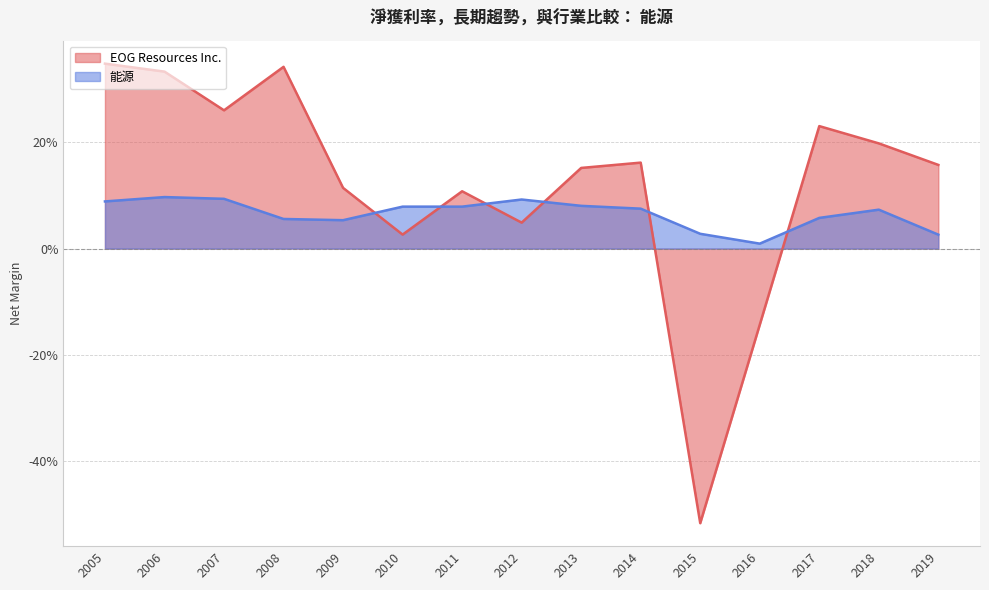

How many lines are shown in the chart?

2